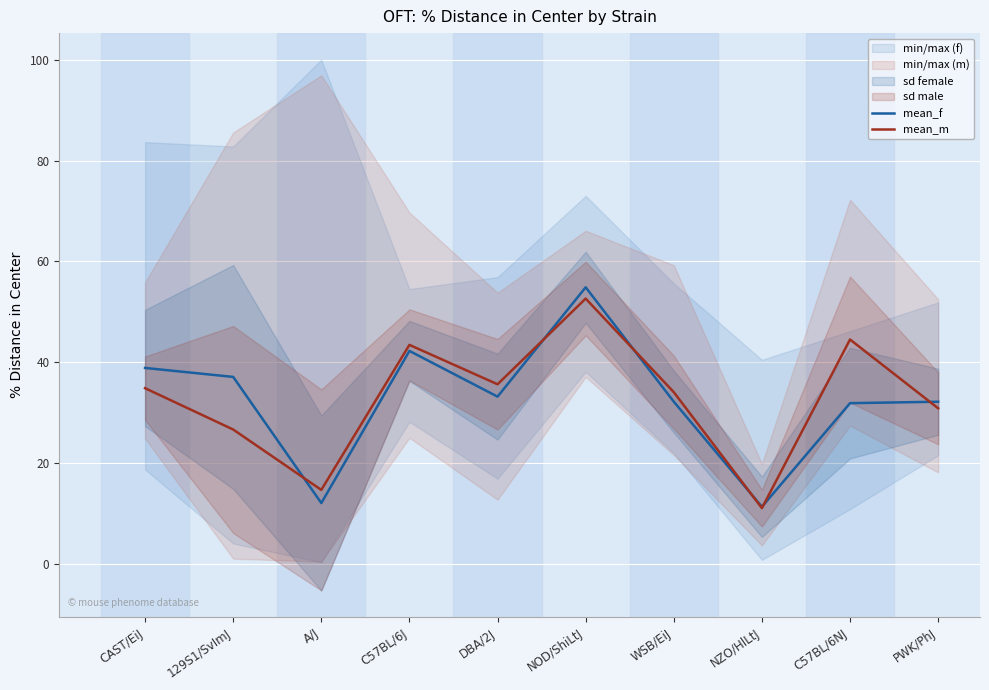

What is the greatest value displayed?

54.9